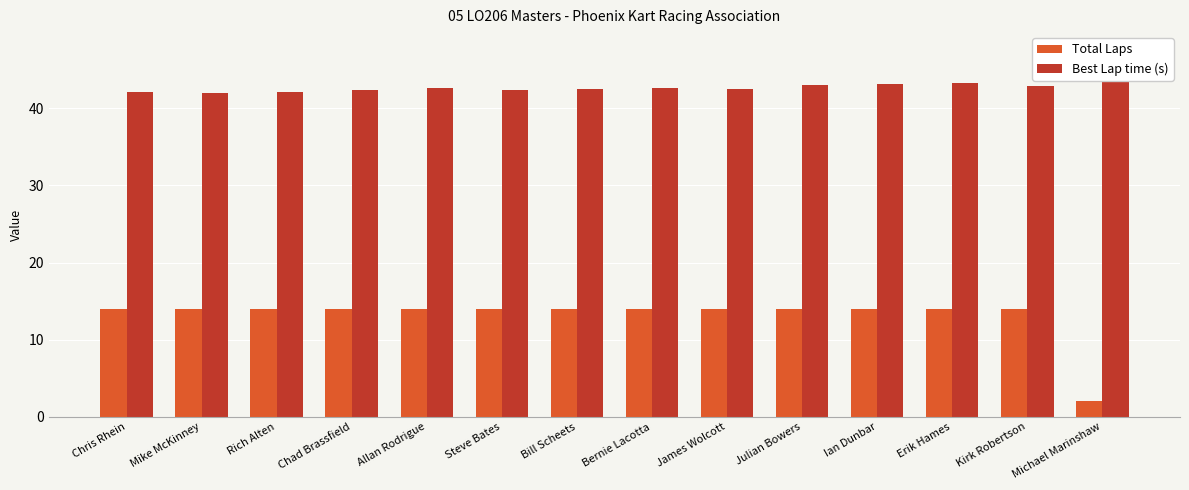

Are the bars horizontal?

No